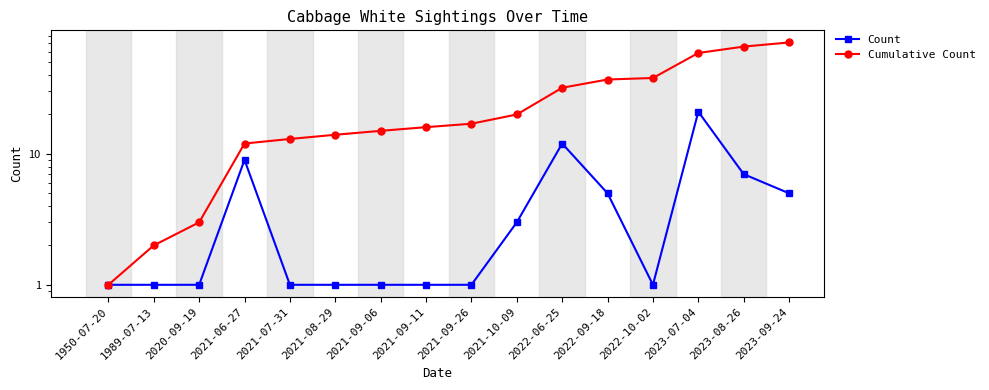

What is the difference between the Cumulative Count values at 2020-09-19 and 1950-07-20?

2